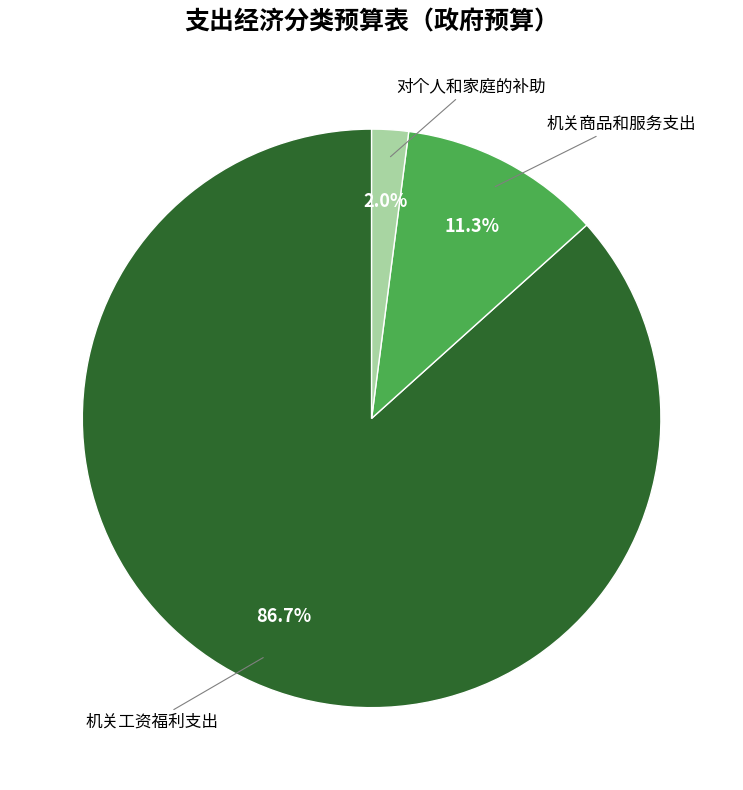

Does any single category account for the majority?

Yes